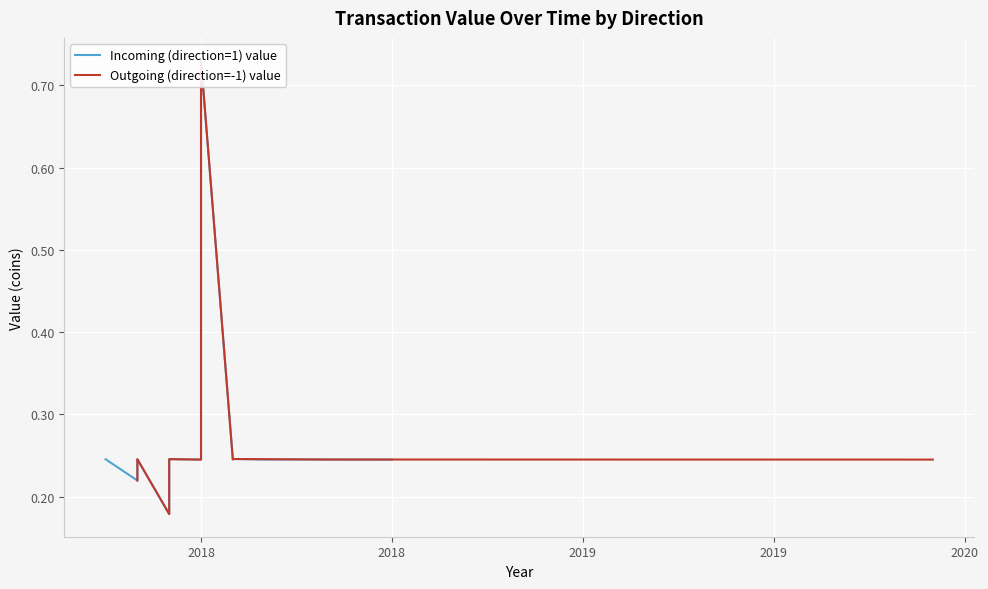

What is the label of the 9th point from the right?

2018